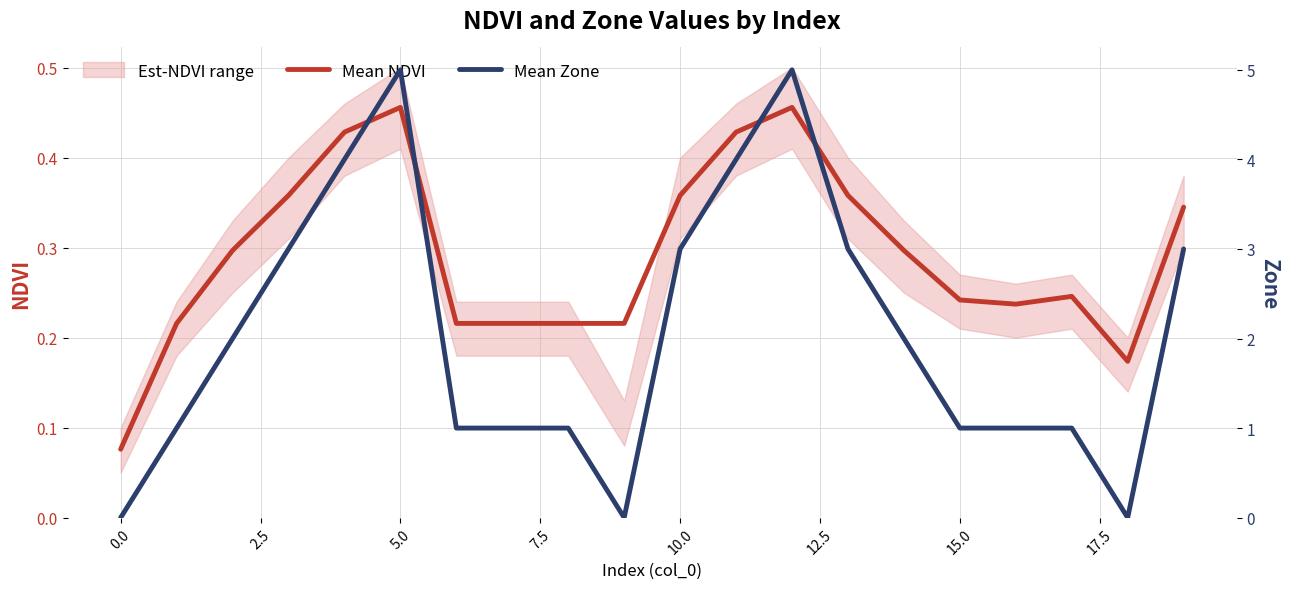

In Mean NDVI, how many points are higher than both neighbors (excluding endpoints)?

3